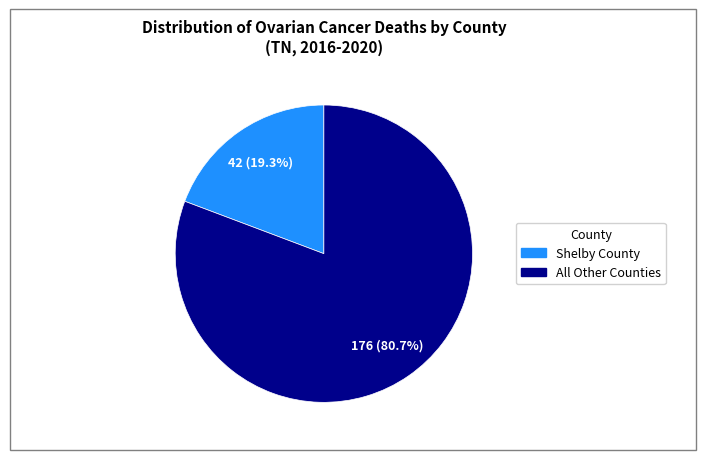

Is the sum of All Other Counties and Shelby County greater than half?

Yes